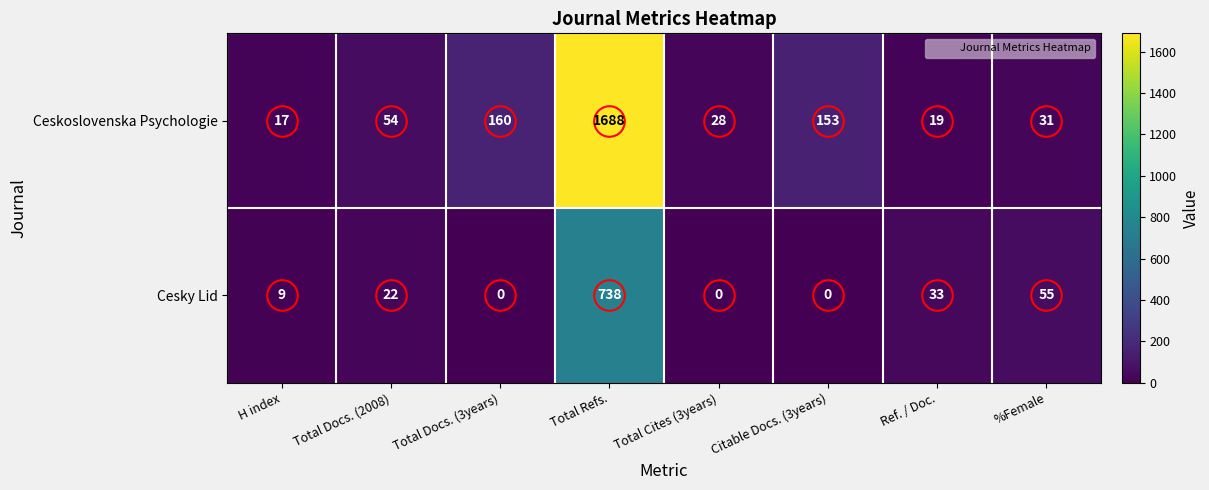

What is the sum of the Ceskoslovenska Psychologie values at H index and Total Docs. (2008)?

71